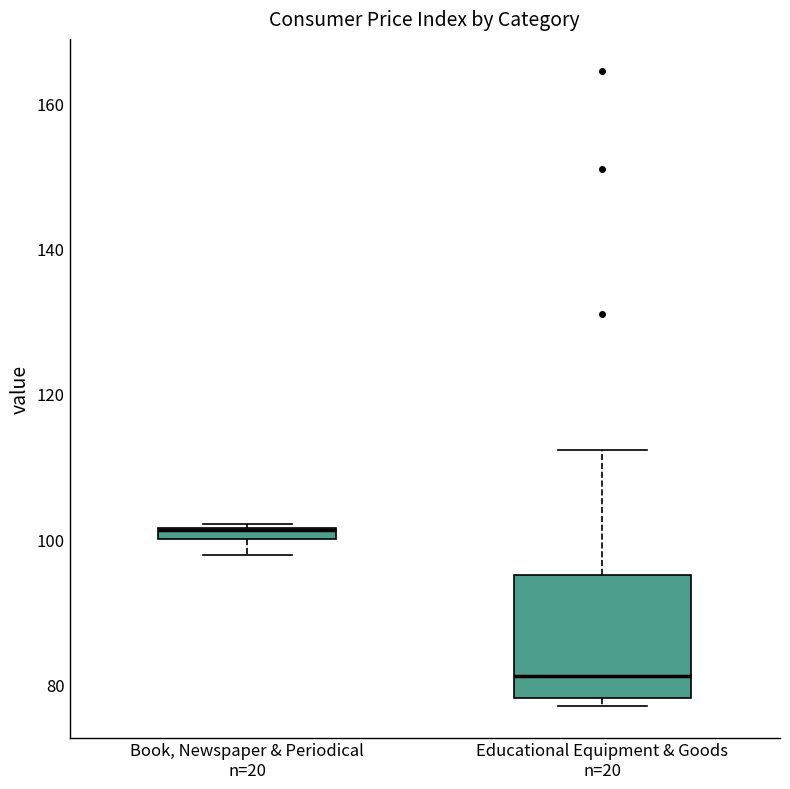

Comparing the boxes themselves (not the whiskers), which one is the tallest?

Educational Equipment & Goods n=20